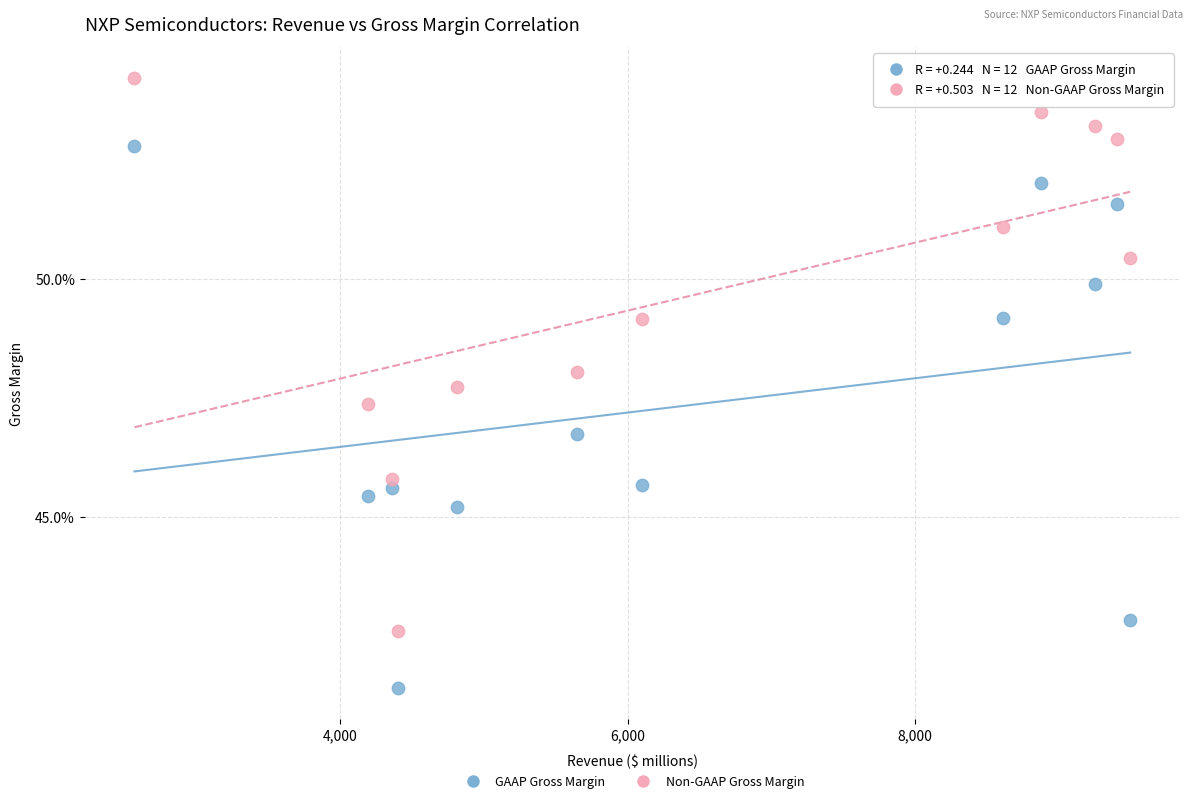

What are all the series names shown in the legend?

GAAP Gross Margin, Non-GAAP Gross Margin